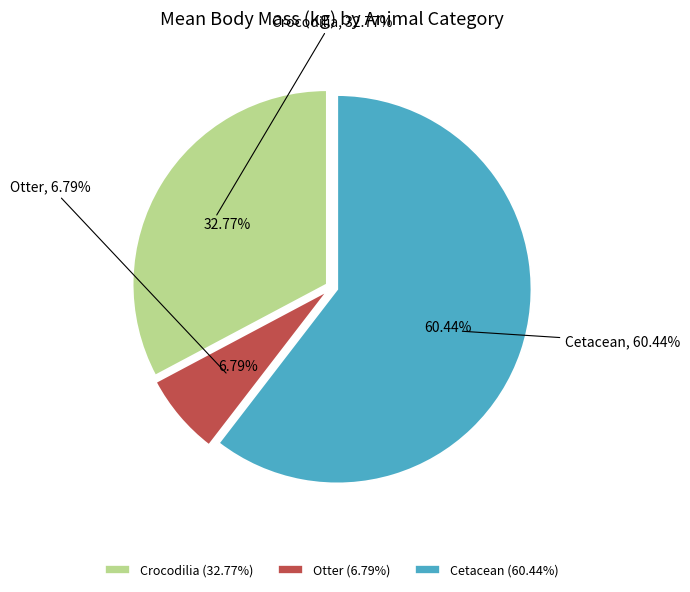

What is the smallest slice in the pie chart?

Otter